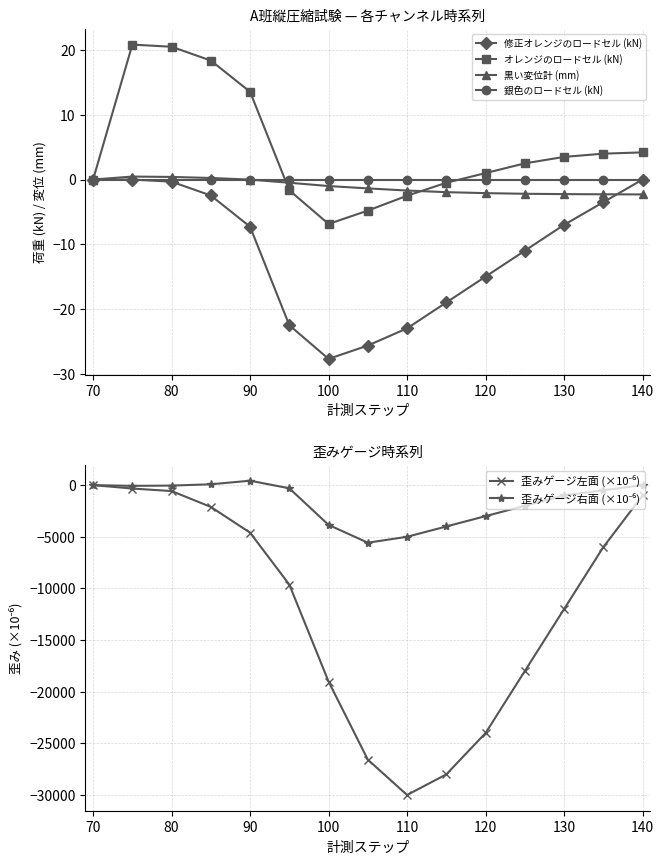

Is the value of オレンジのロードセル (kN) at 140 greater than the value of 銀色のロードセル (kN) at 110?

Yes